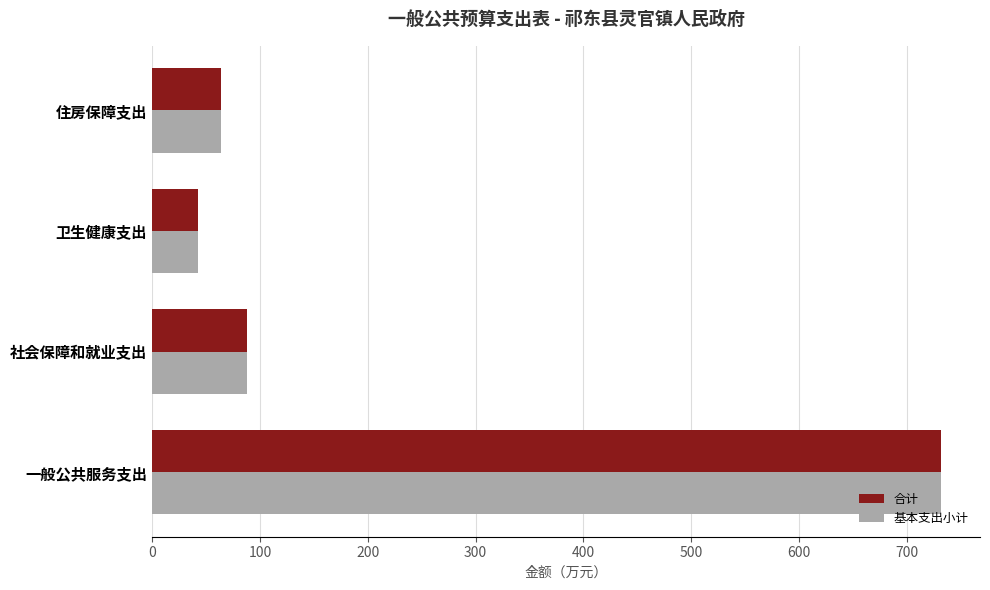

What is the difference between the second highest and second lowest values in the 合计 series?

24.5